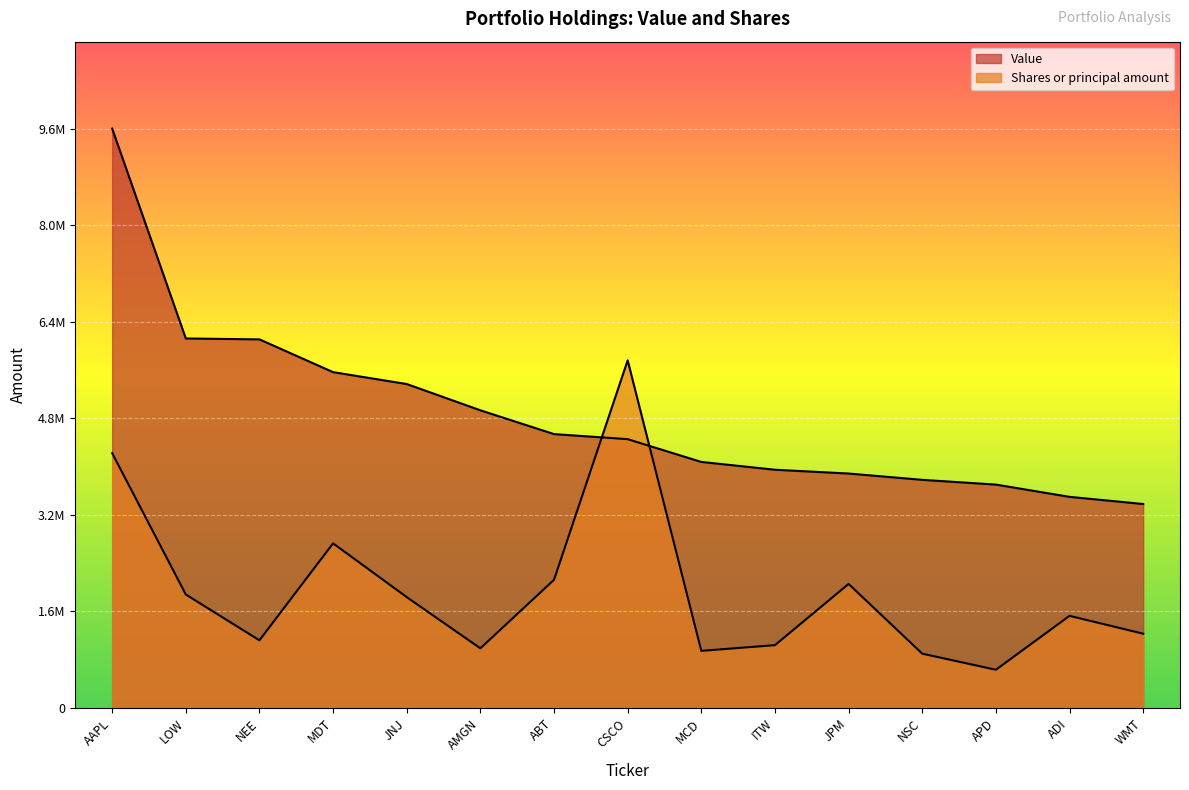

Which series has the largest total across all categories?

Value